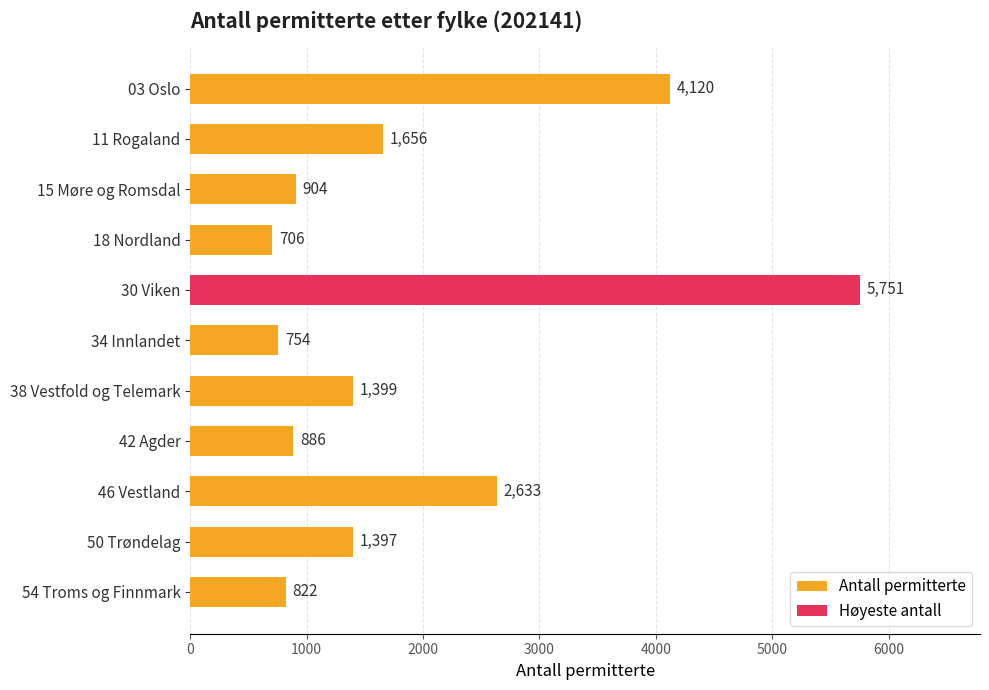

Reading bottom to top, list all the values displayed in this chart.

822	1397	2633	886	1399	754	5751	706	904	1656	4120